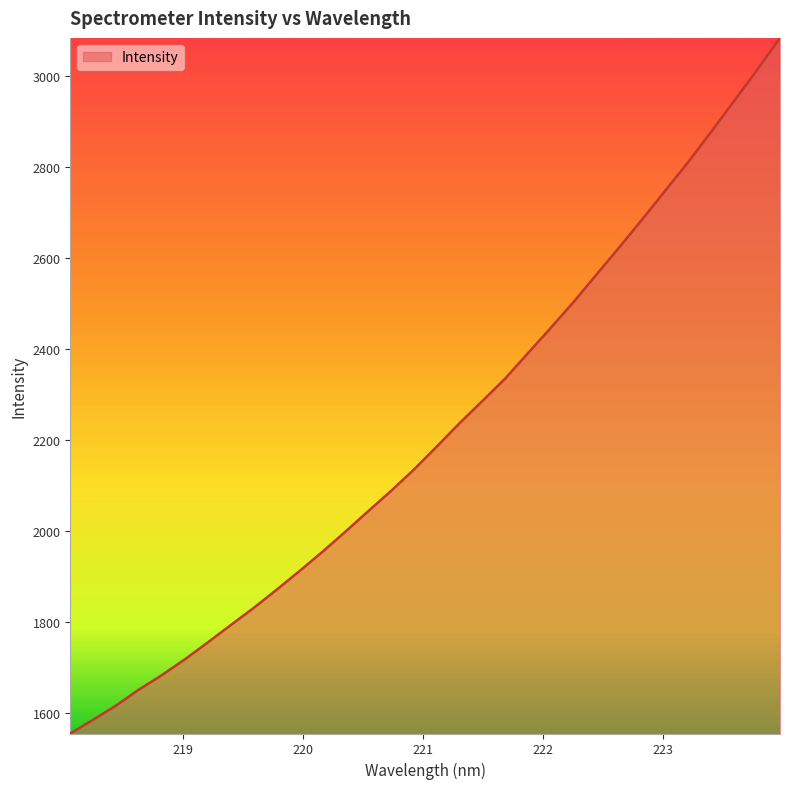

True or false: there are more than 2 points higher than both neighbors.

False